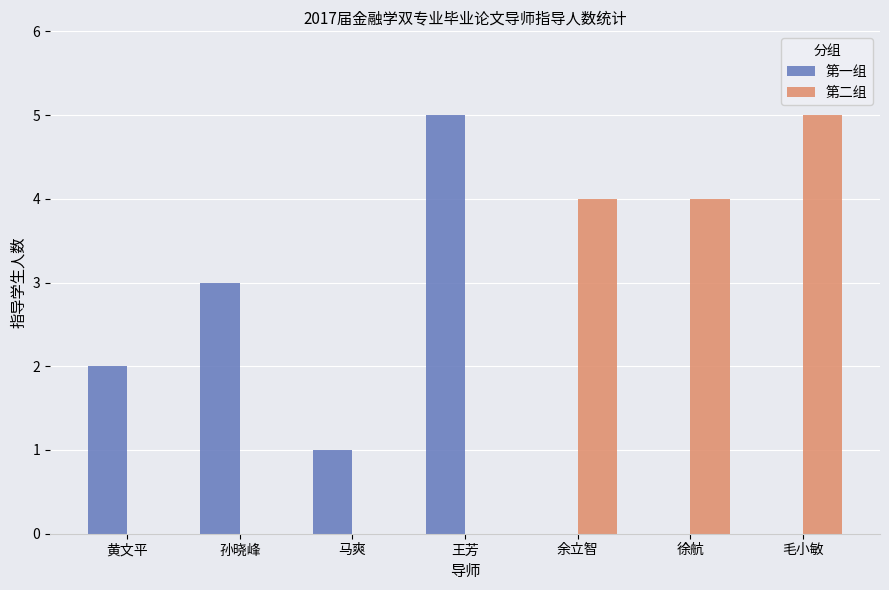

How many categories are shown in the chart?

7